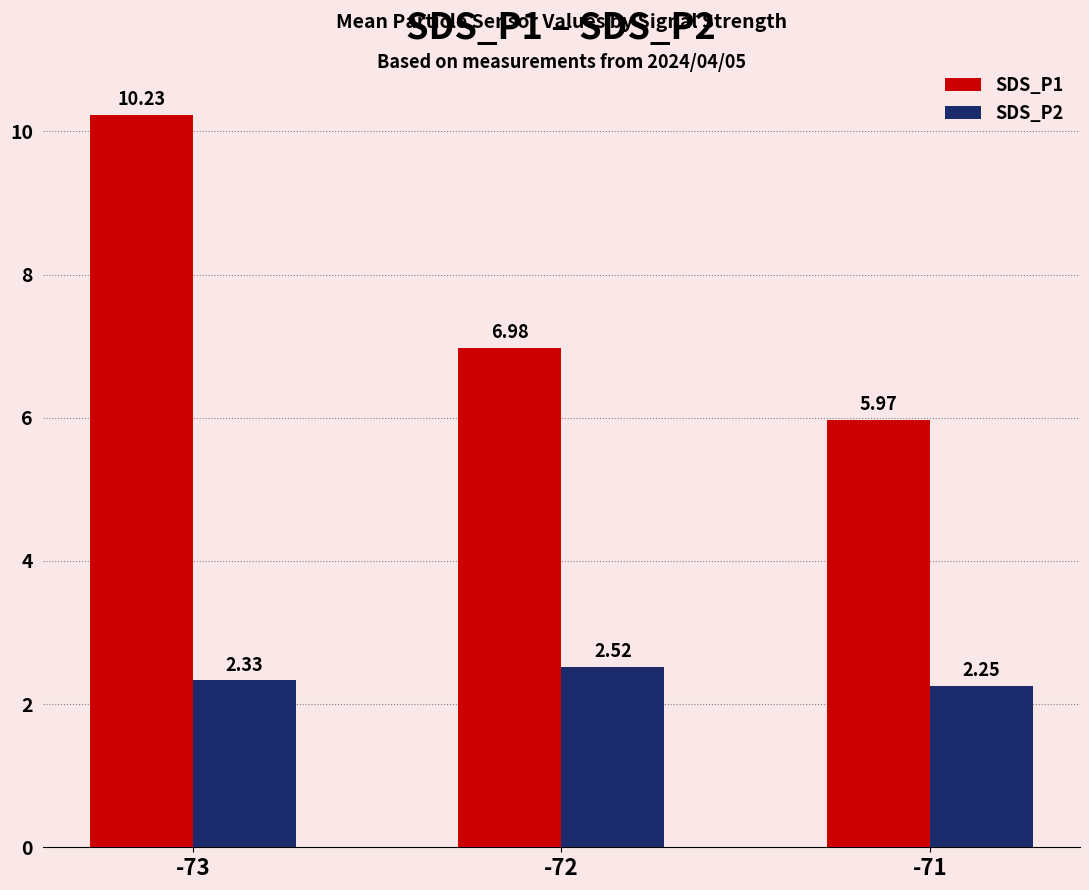

Rank the series at -71 from highest to lowest value.

SDS_P1, SDS_P2